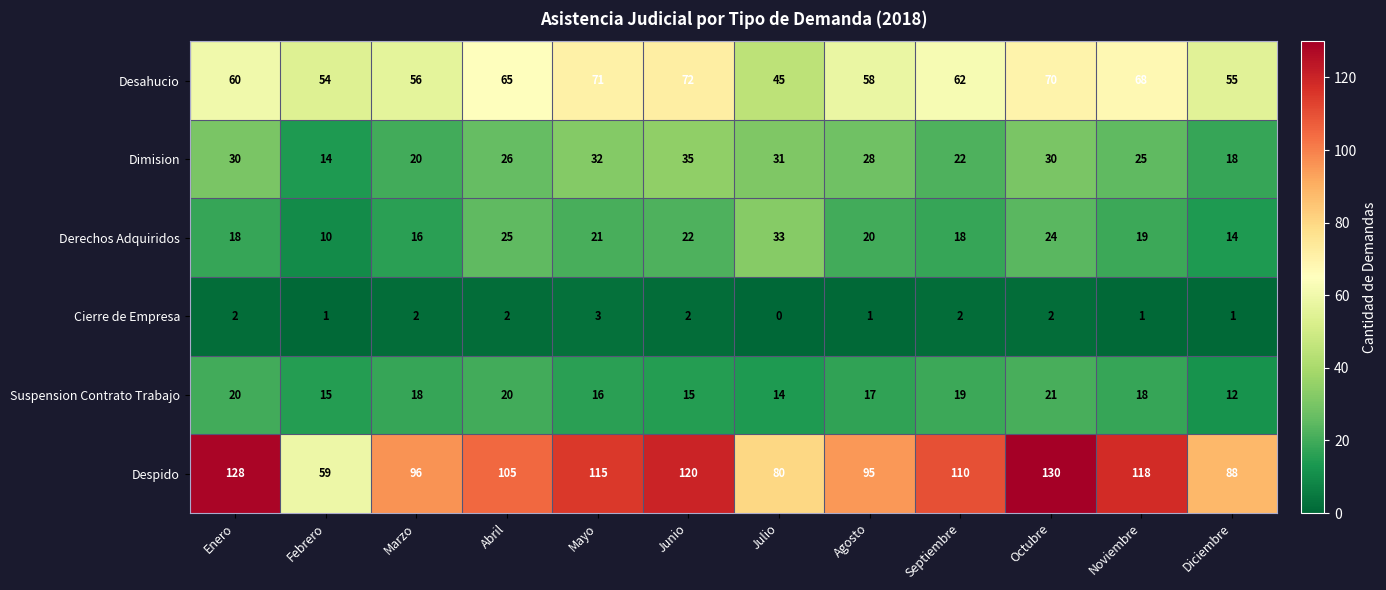

What is the difference between the maximum and minimum values in the Derechos Adquiridos series?

23